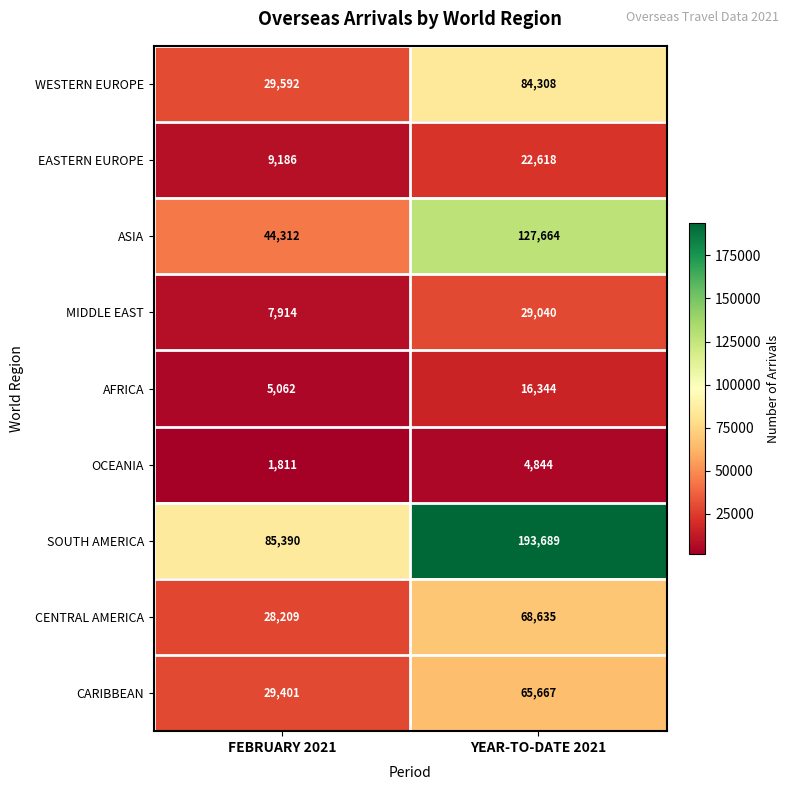

List the series in order of their peak value, lowest first.

OCEANIA, AFRICA, EASTERN EUROPE, MIDDLE EAST, CARIBBEAN, CENTRAL AMERICA, WESTERN EUROPE, ASIA, SOUTH AMERICA